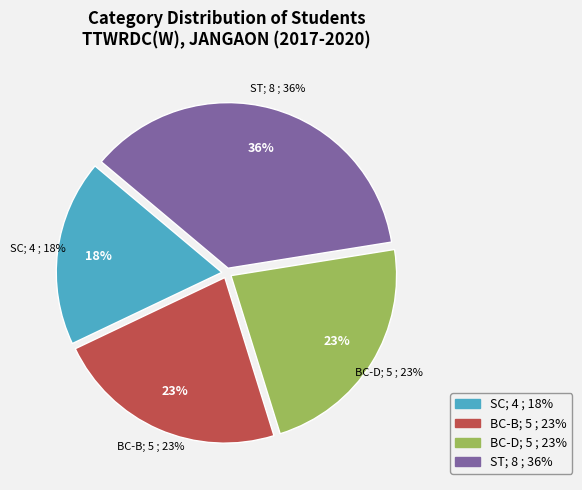

True or false: BC-B accounts for 23% of the total.

True